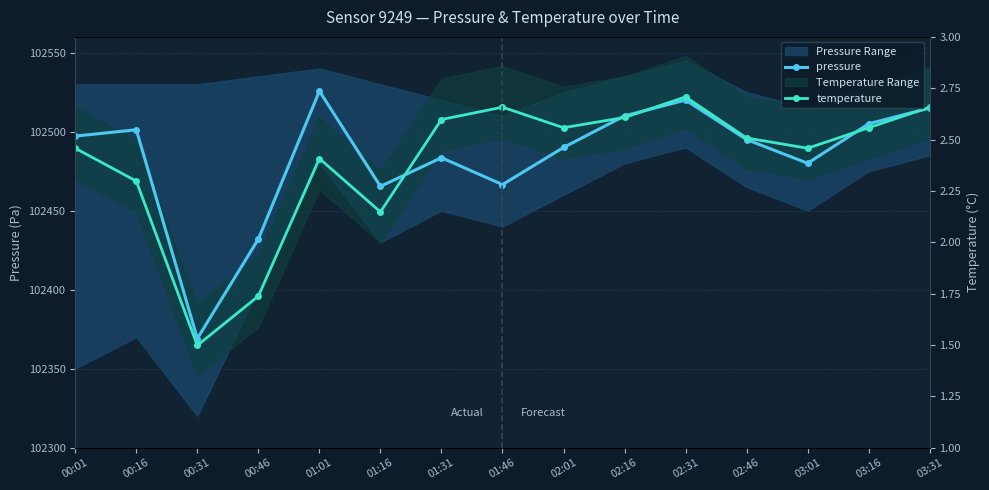

What are all the series names shown in the legend?

pressure, temperature